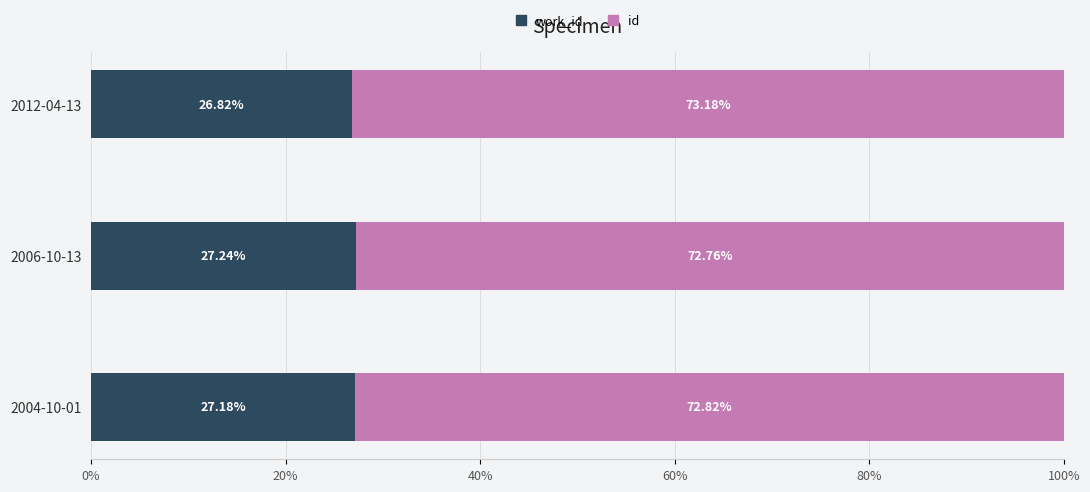

What is the total value across all series at 2012-04-13?

100.0